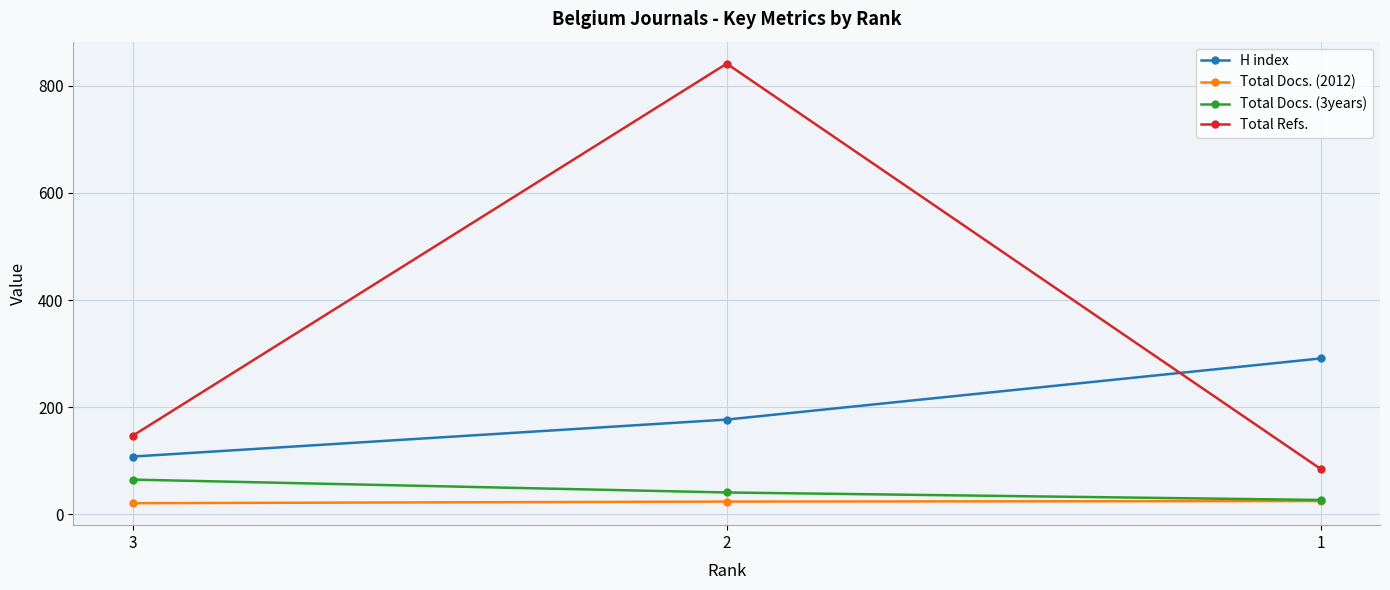

What is the sum of the Total Docs. (2012) values at 3 and 2?

45